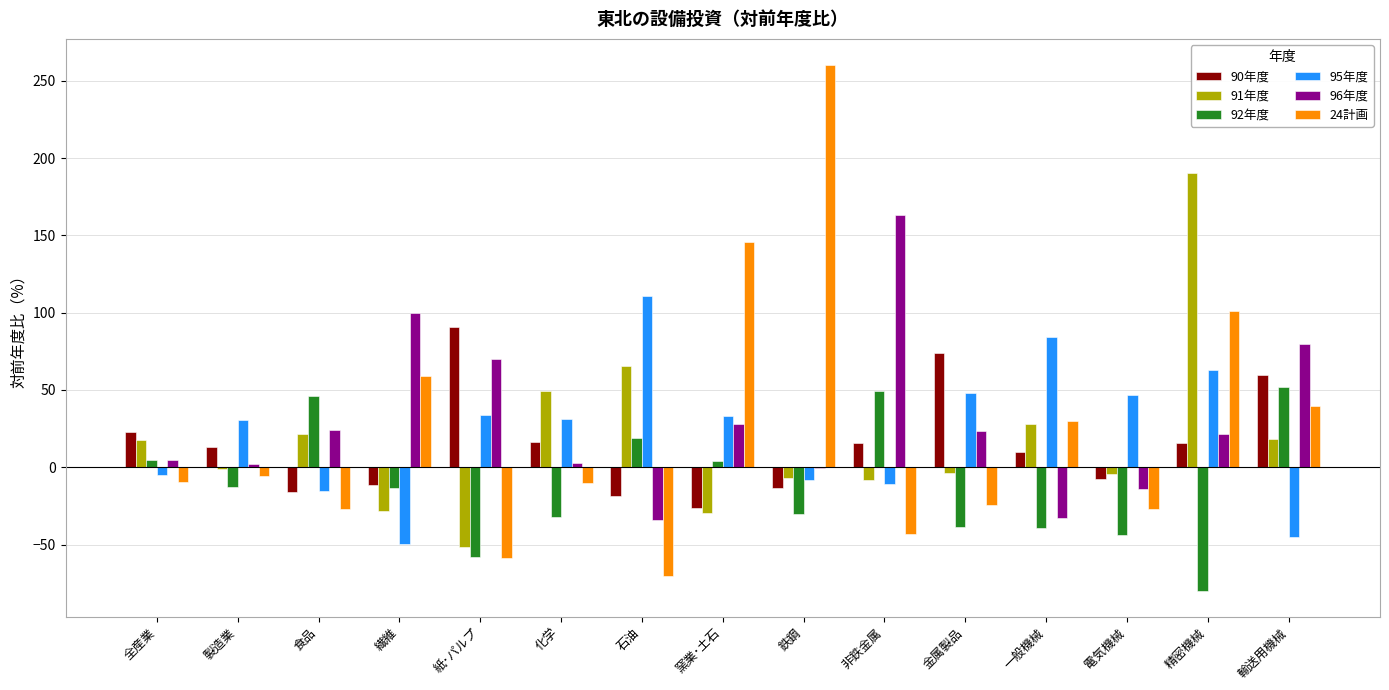

At which label is 96年度 closest to 64?

紙･パルプ